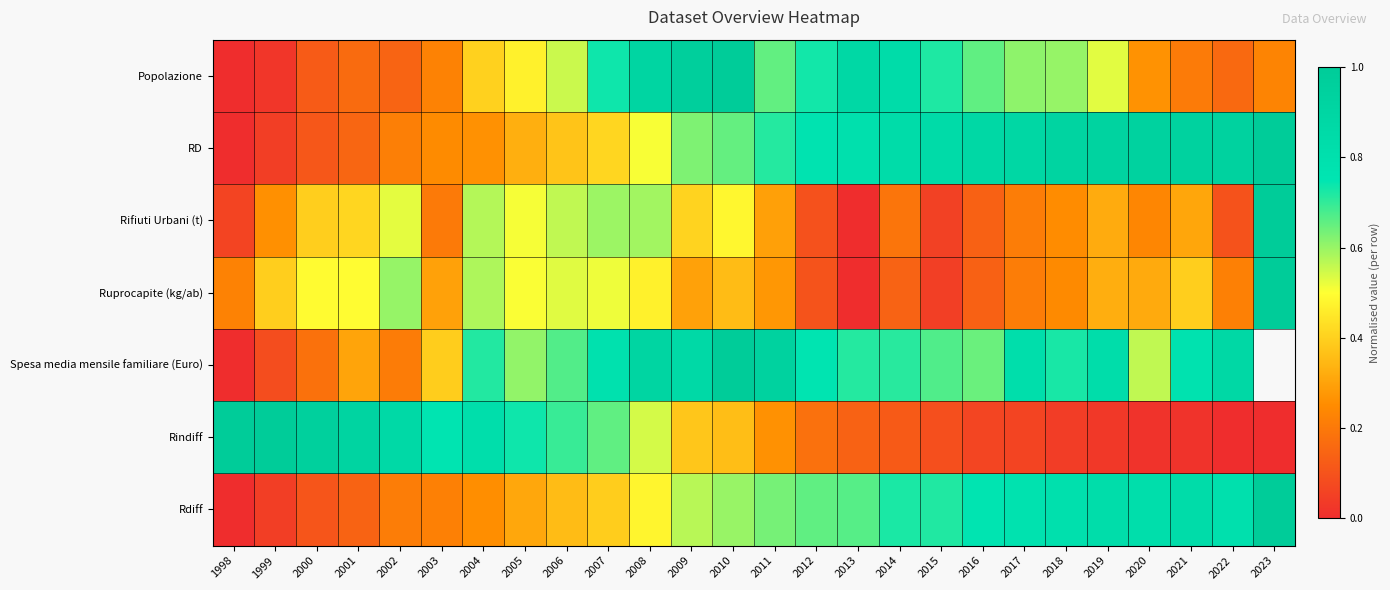

Between 2004 and 1998, which is larger?

2004